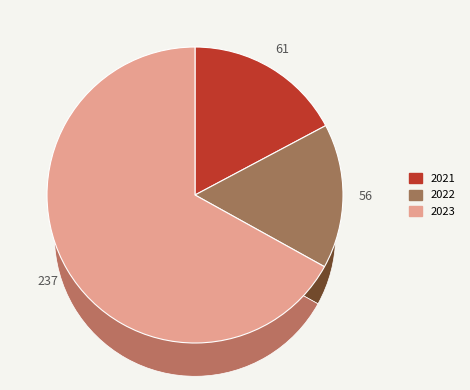

Which category has the biggest portion of the pie?

2023